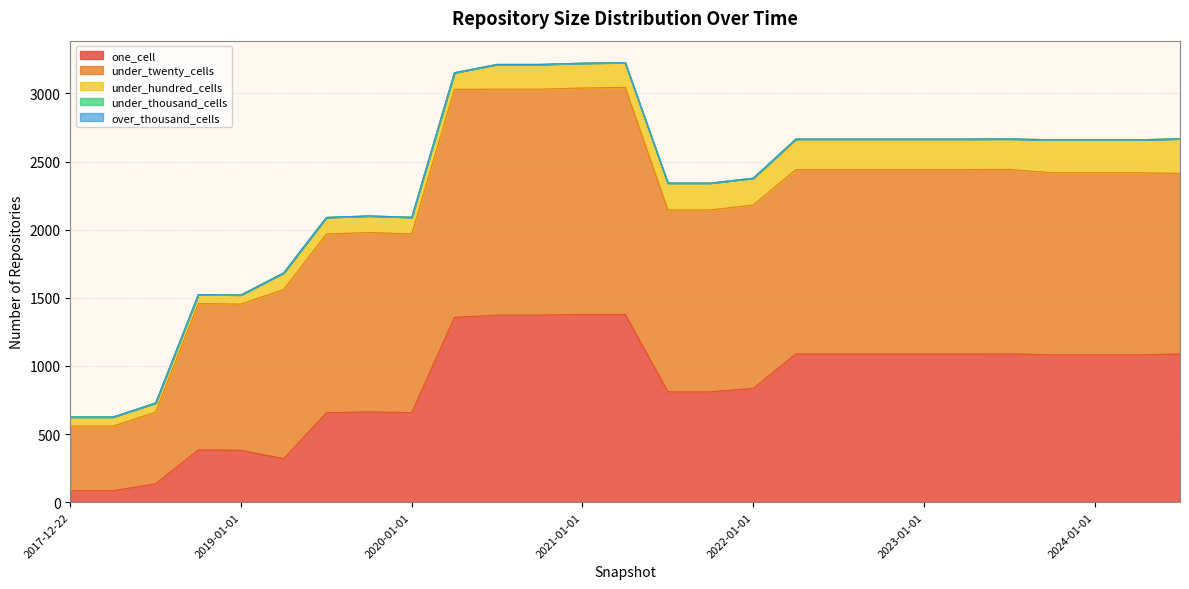

In one_cell, how many points are lower than both neighbors (excluding endpoints)?

2